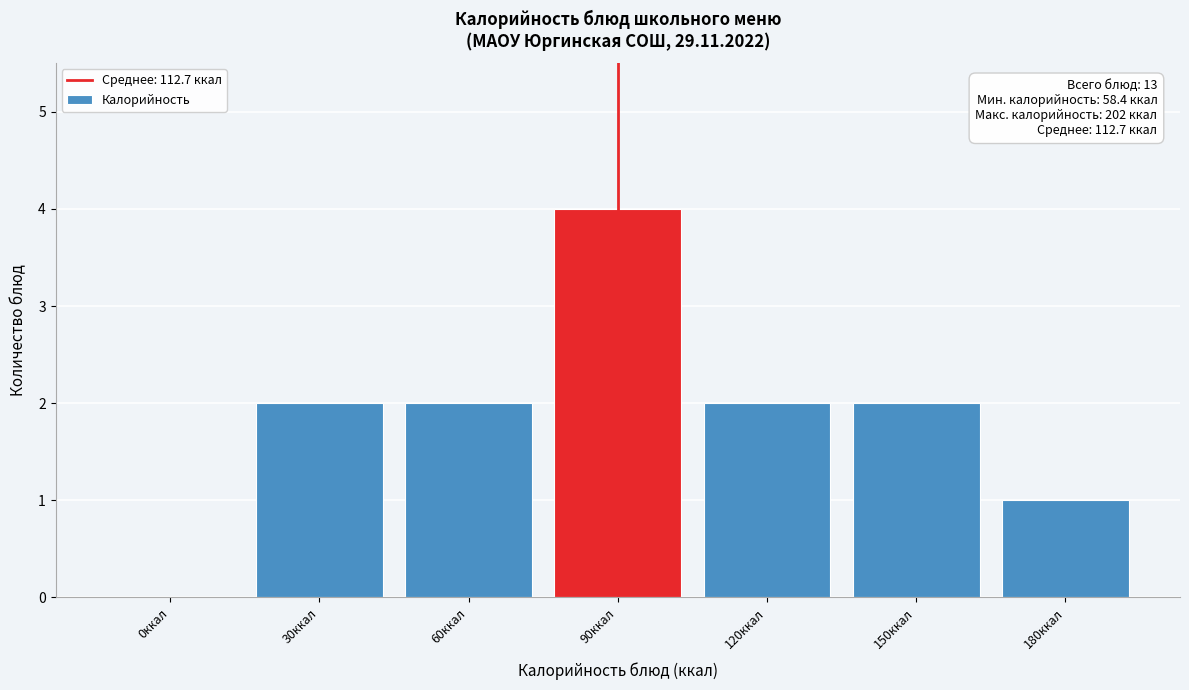

Reading left to right, extract all data points from this chart.

0ккал=0	30ккал=2	60ккал=2	90ккал=4	120ккал=2	150ккал=2	180ккал=1